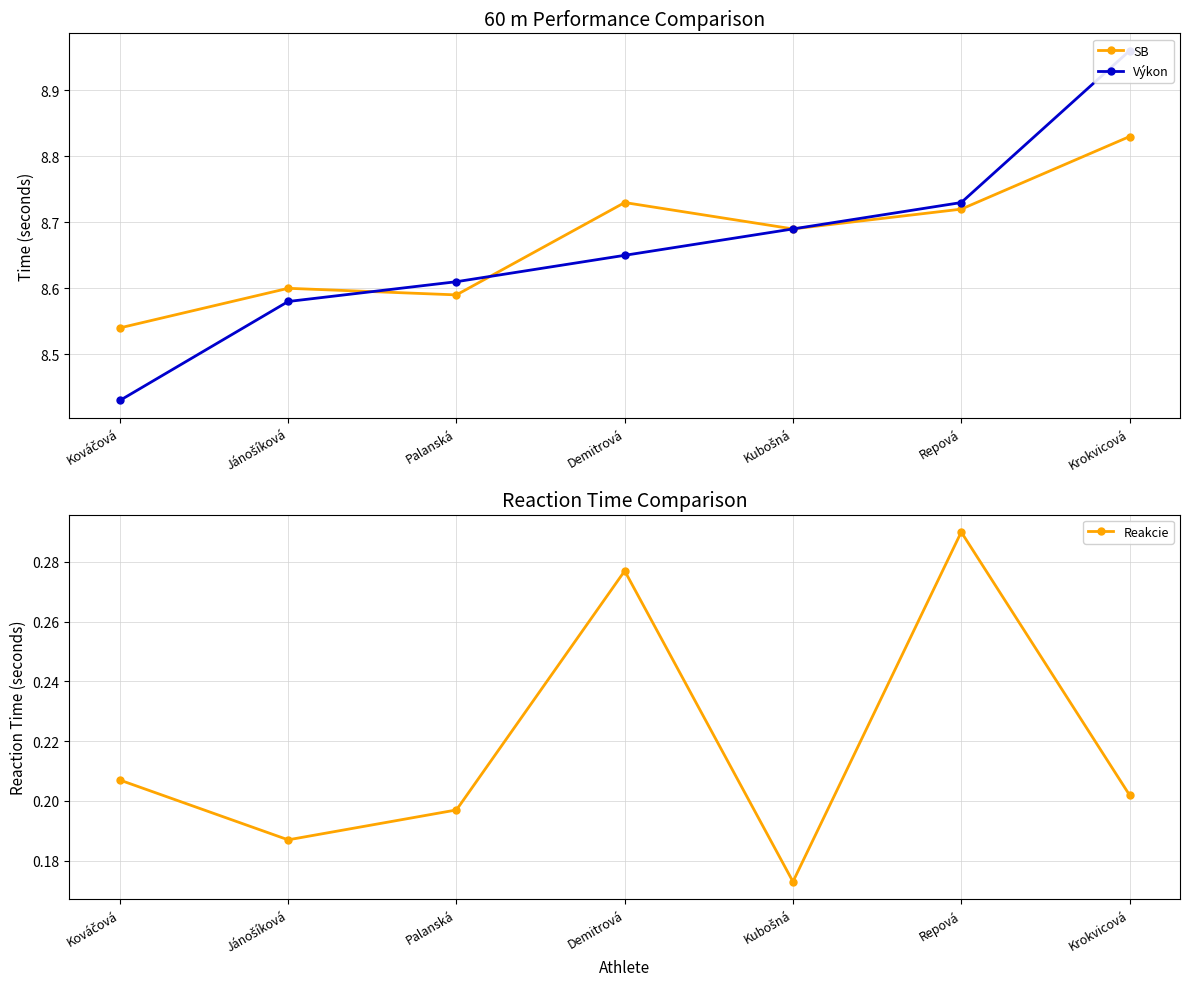

Between Jánošíková and Palanská, which series saw the biggest shift?

Výkon